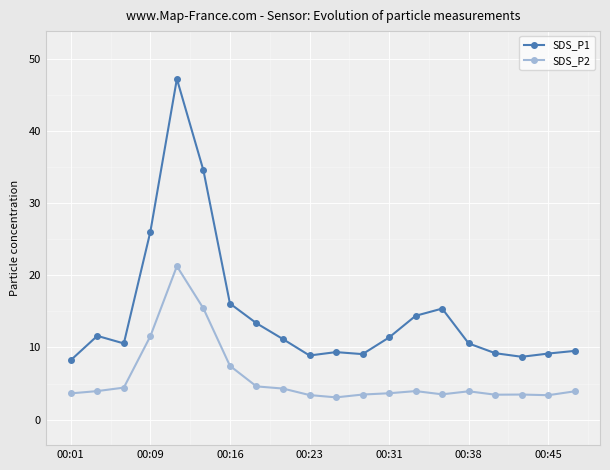

What is the minimum value shown in the chart?

3.1